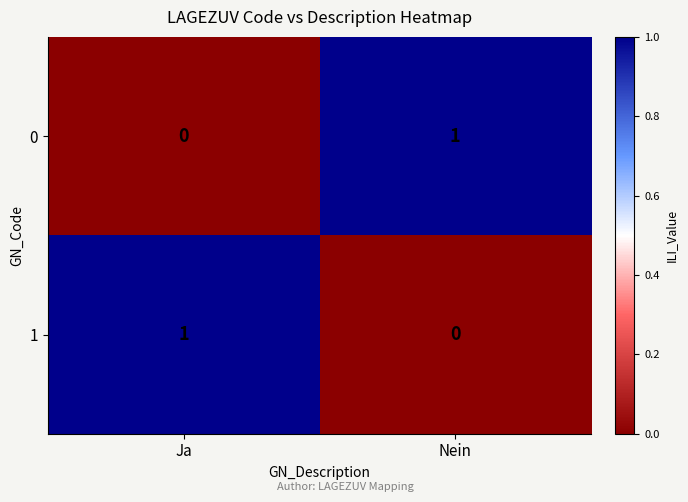

Is it true that 0 equals 1 at Nein?

True